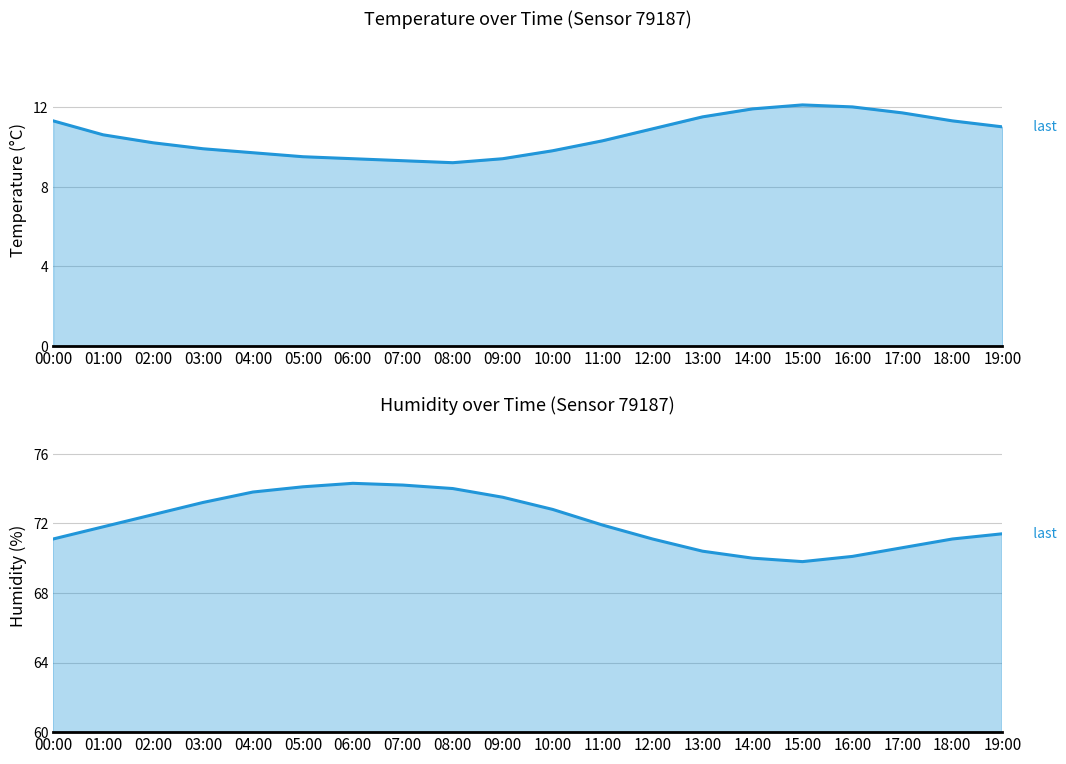

True or false: humidity has a value of 73.5 at 09:00.

True